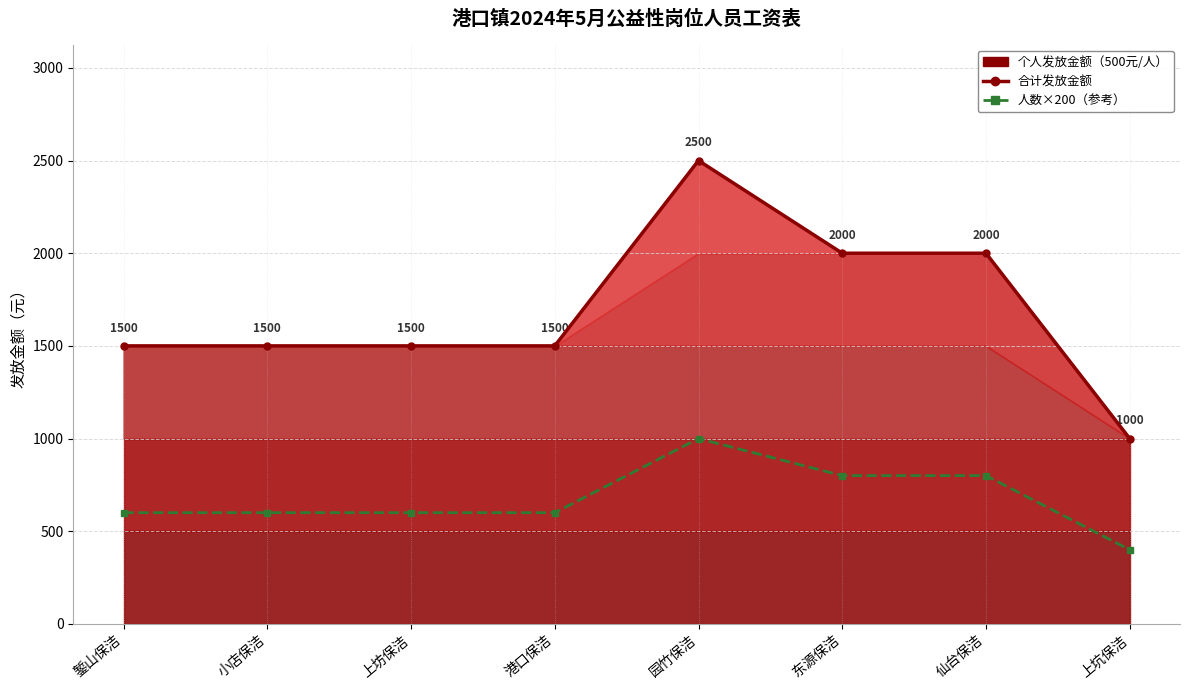

Between 东源保洁 and 上坊保洁, which is larger?

东源保洁